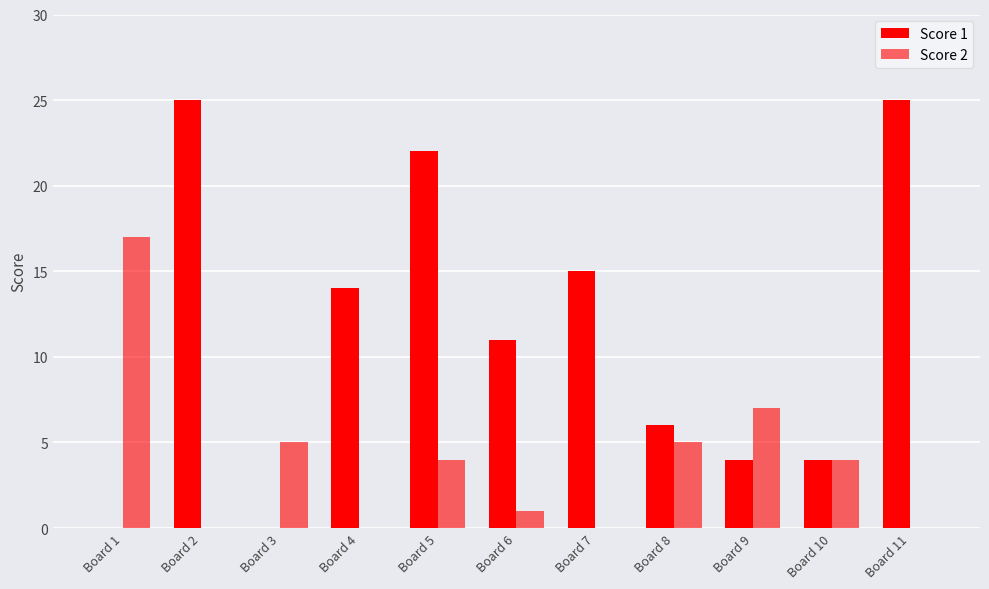

How many distinct data groups are displayed?

2